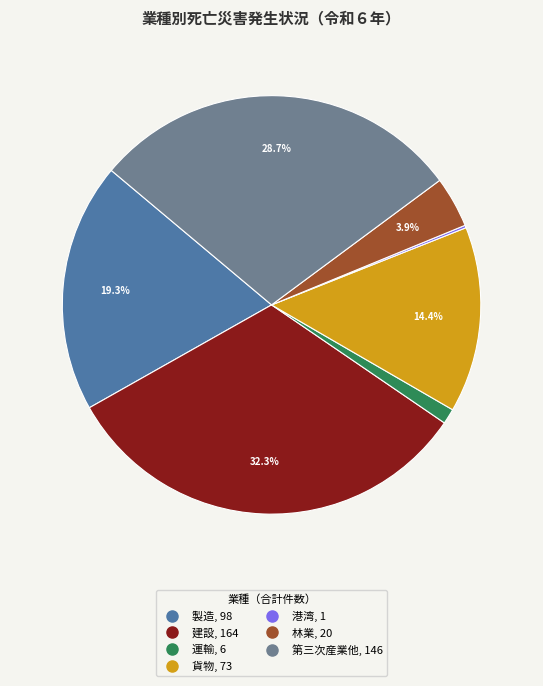

Approximately how many times larger is the value at 建設 compared to 製造?

1.7